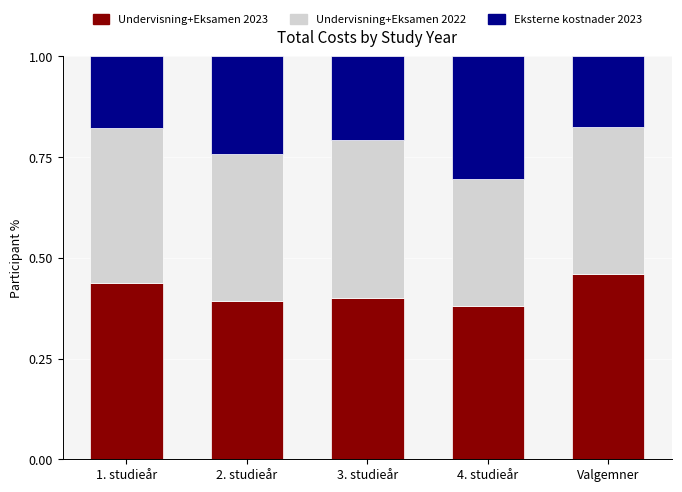

What is the total value across all series at 1. studieår?

1.0